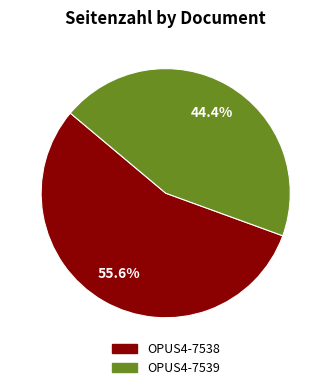

Is it true that OPUS4-7539 is 44% of the pie?

True